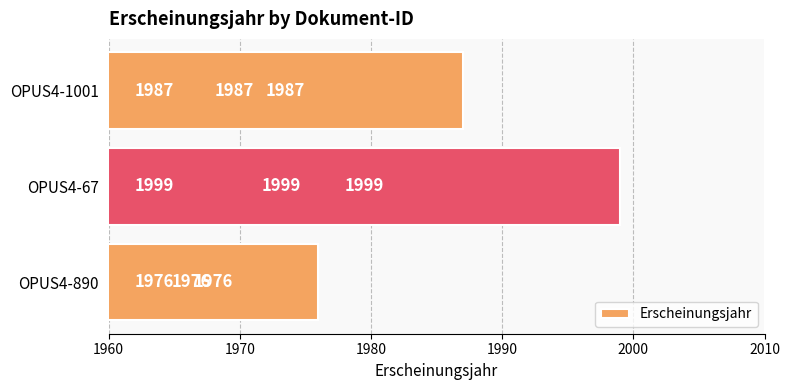

What is the change in value from OPUS4-67 to OPUS4-1001?

-12